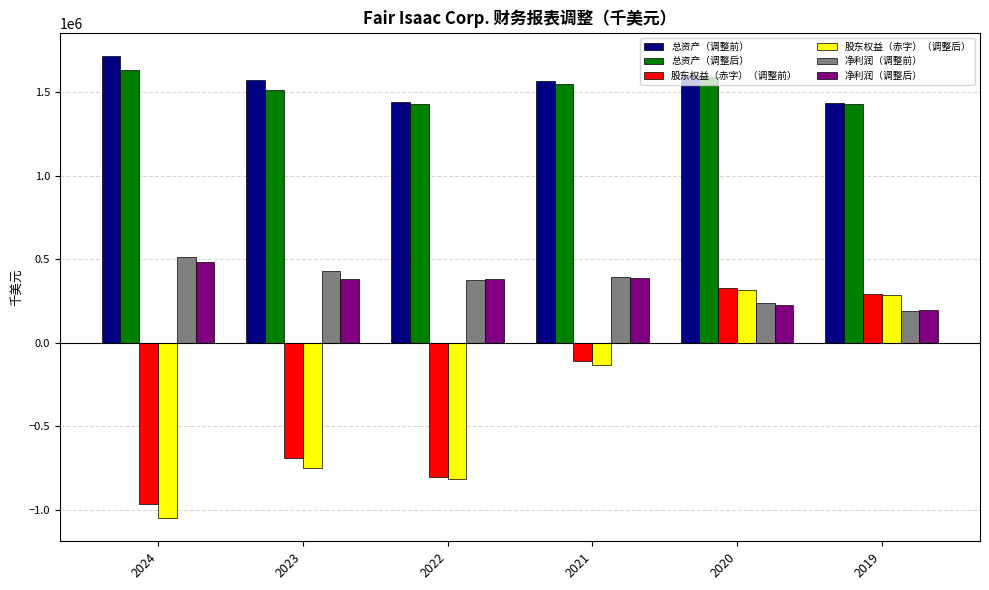

Which series has the widest spread of values?

股东权益（赤字）（调整后）